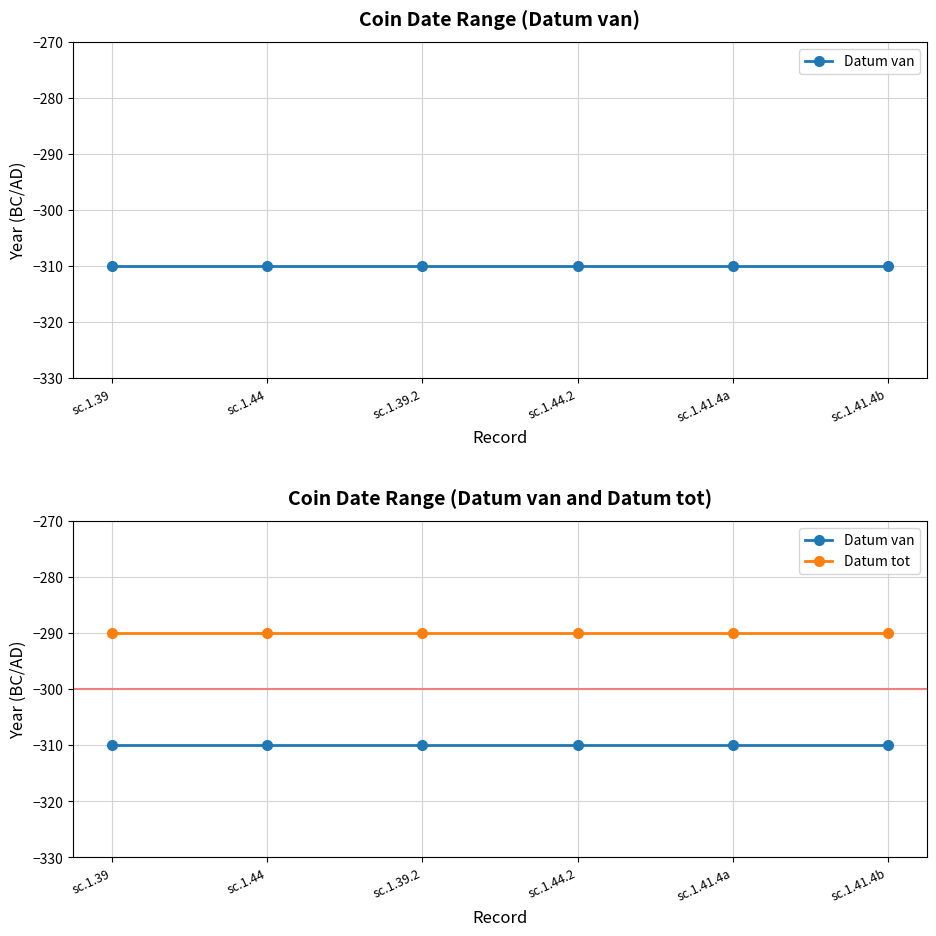

What is the label of the 5th point from the right?

sc.1.44